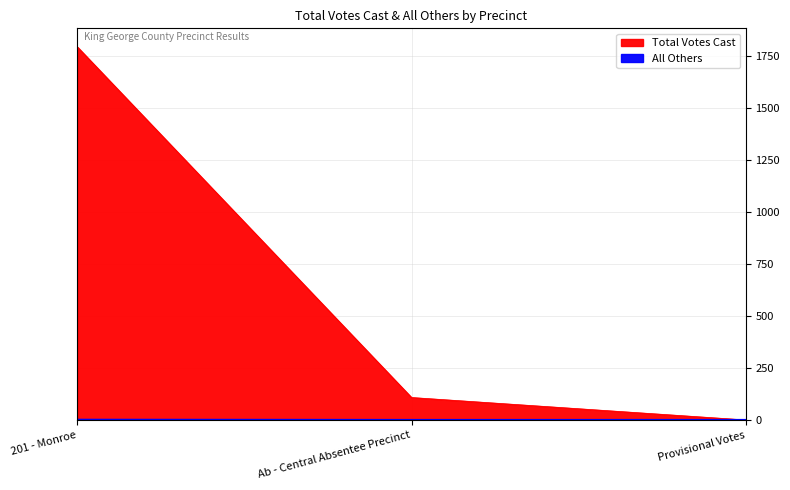

The value of Total Votes Cast at 201 - Monroe is 1794. True or false?

True